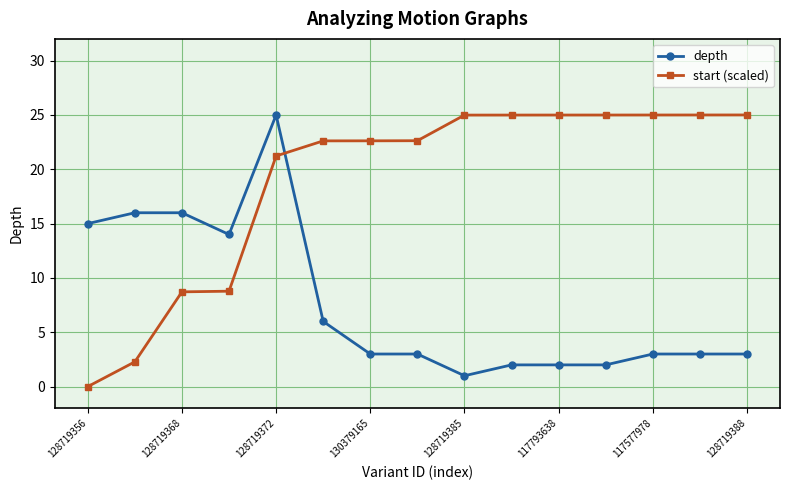

What is the value of the start (scaled) point at the 3rd from the left?

8.7